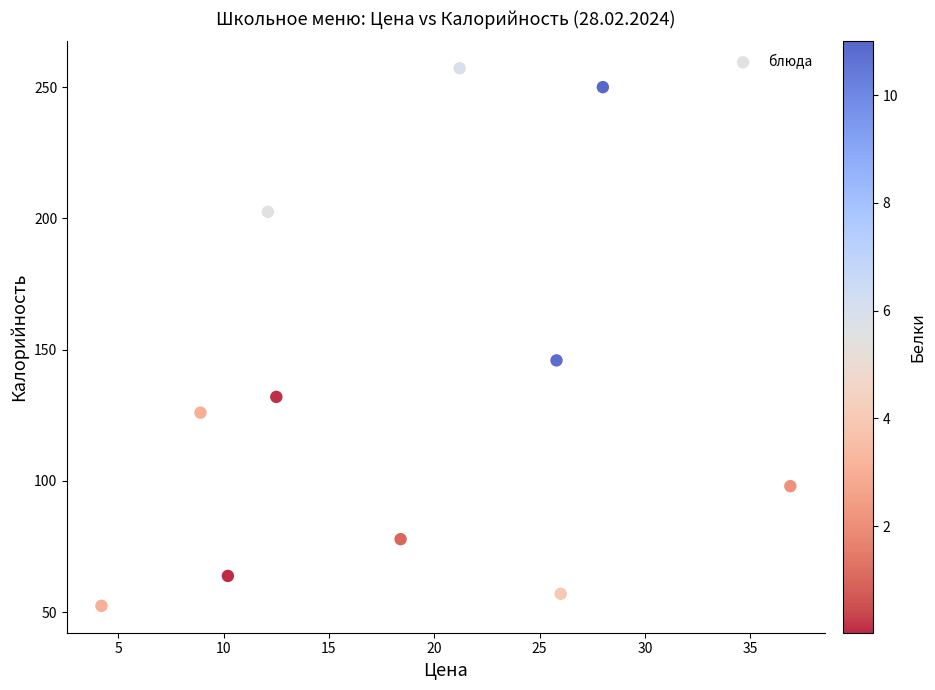

What Y value in the scatter plot is closest to 154?

145.9